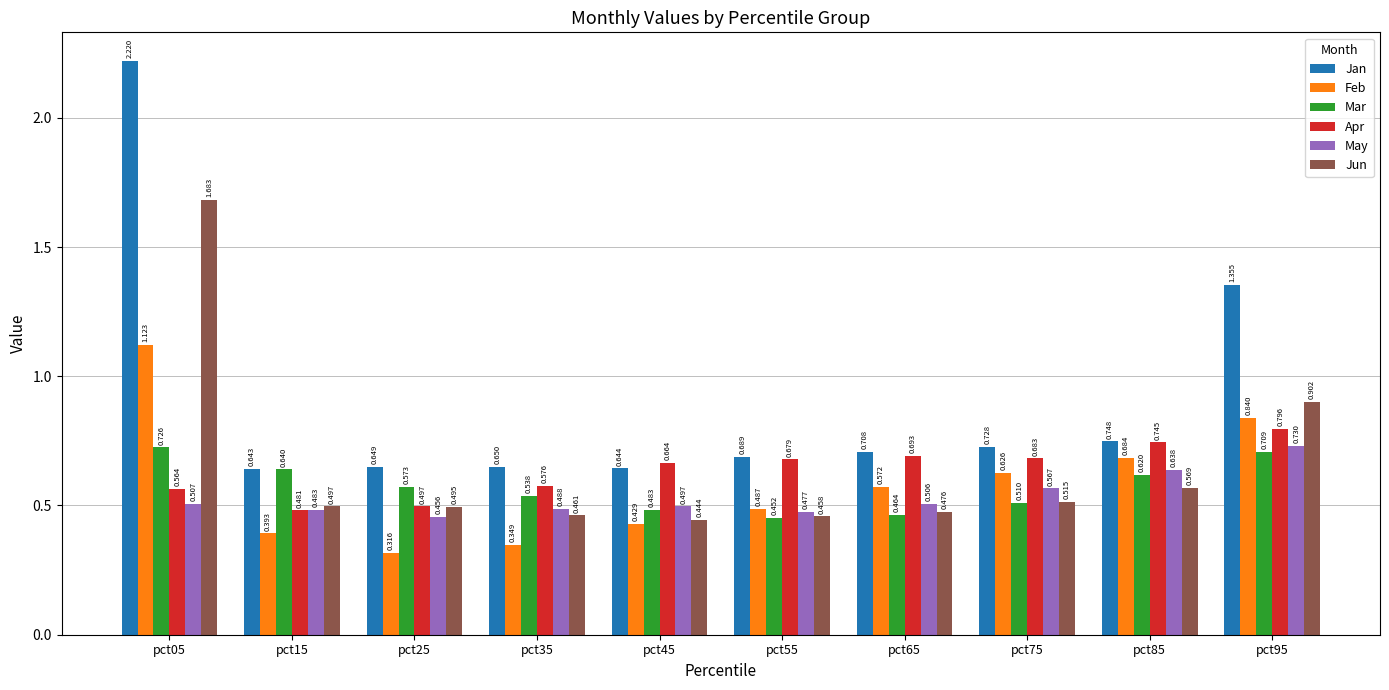

Which series has the largest total across all categories?

Jan